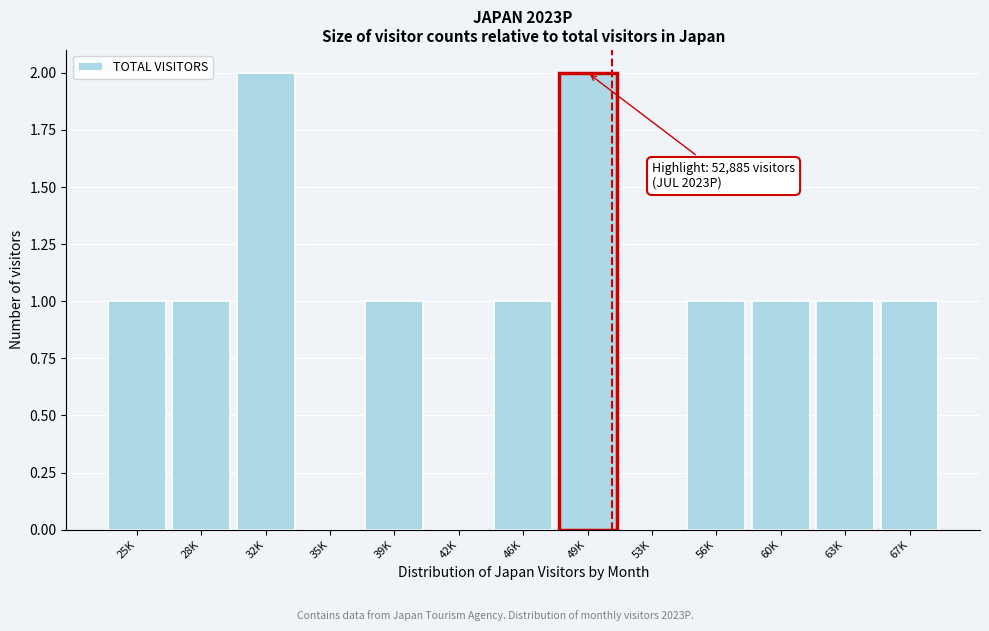

Reading left to right, transcribe all the data shown in this chart.

25K=1	28K=1	32K=2	35K=0	39K=1	42K=0	46K=1	49K=2	53K=0	56K=1	60K=1	63K=1	67K=1